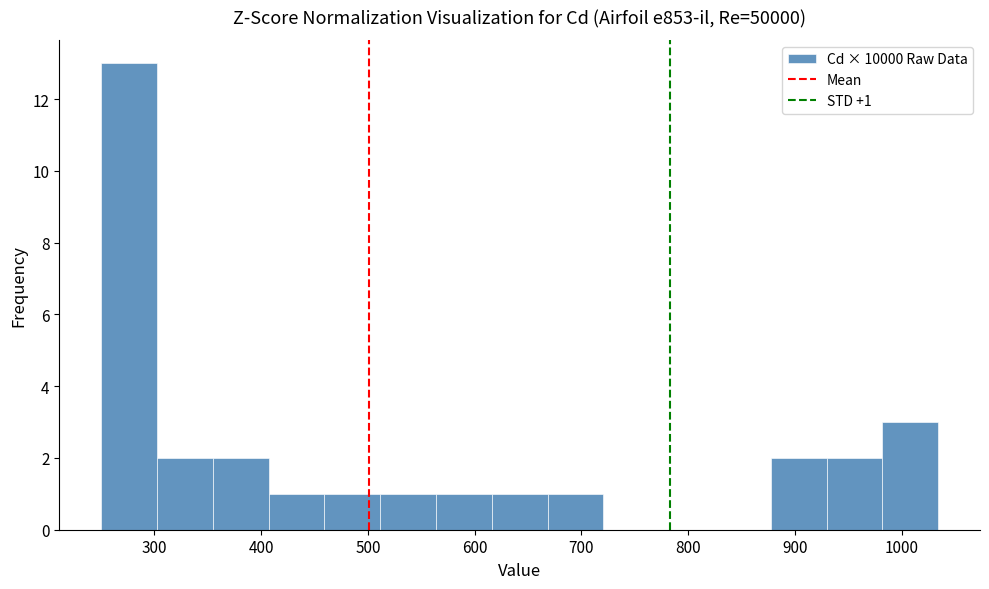

Which range on the x-axis has the tallest bar?

250 to 300